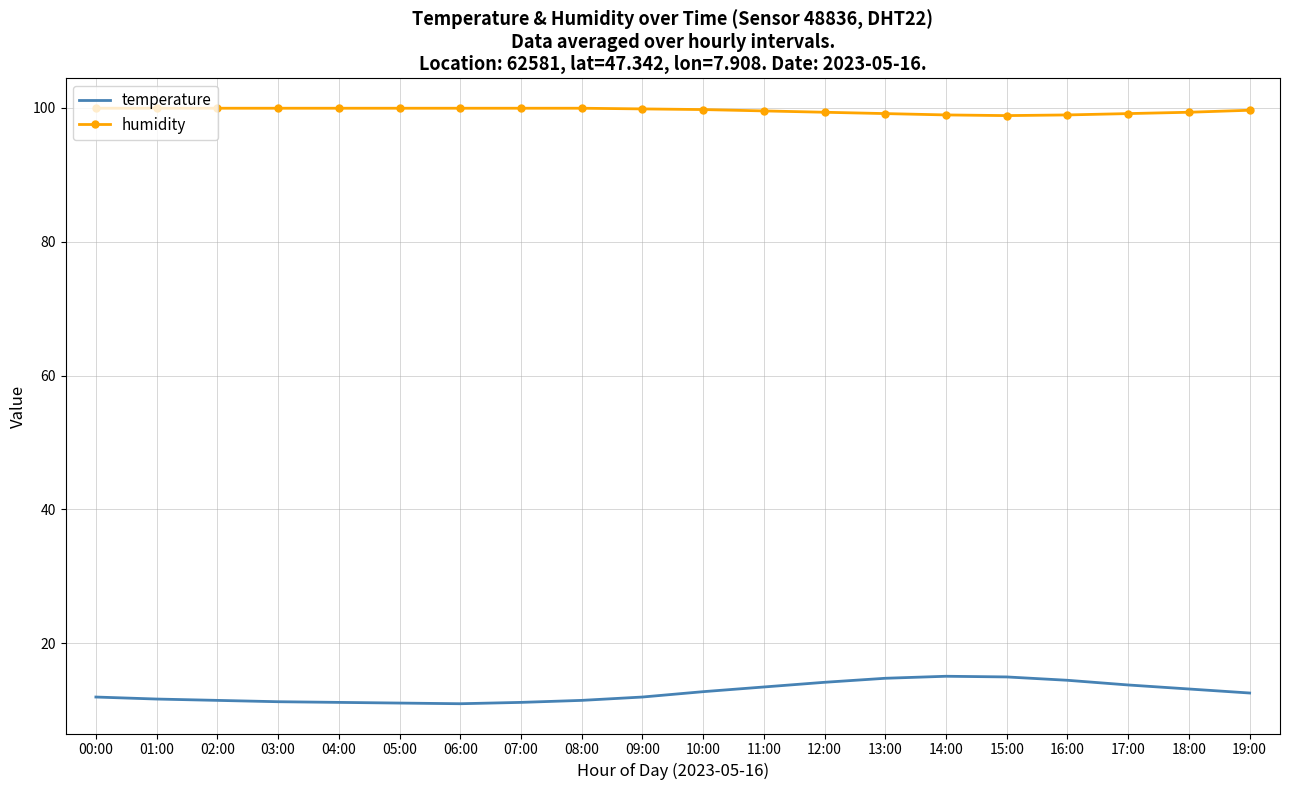

Which series has the largest total across all categories?

humidity